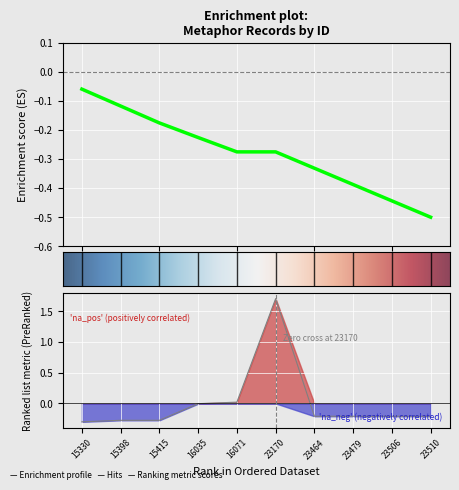

What is the value of the 2nd point from the left?

-0.3